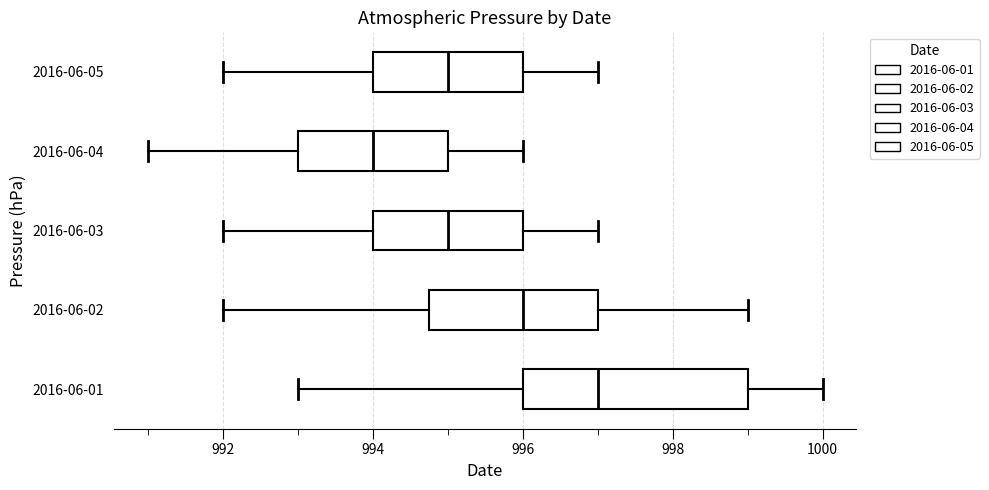

Where does the left whisker of the box for 2016-06-03 end on the x-axis? The values are not printed on the chart, so give them approximately, as read against the axis.

992.0